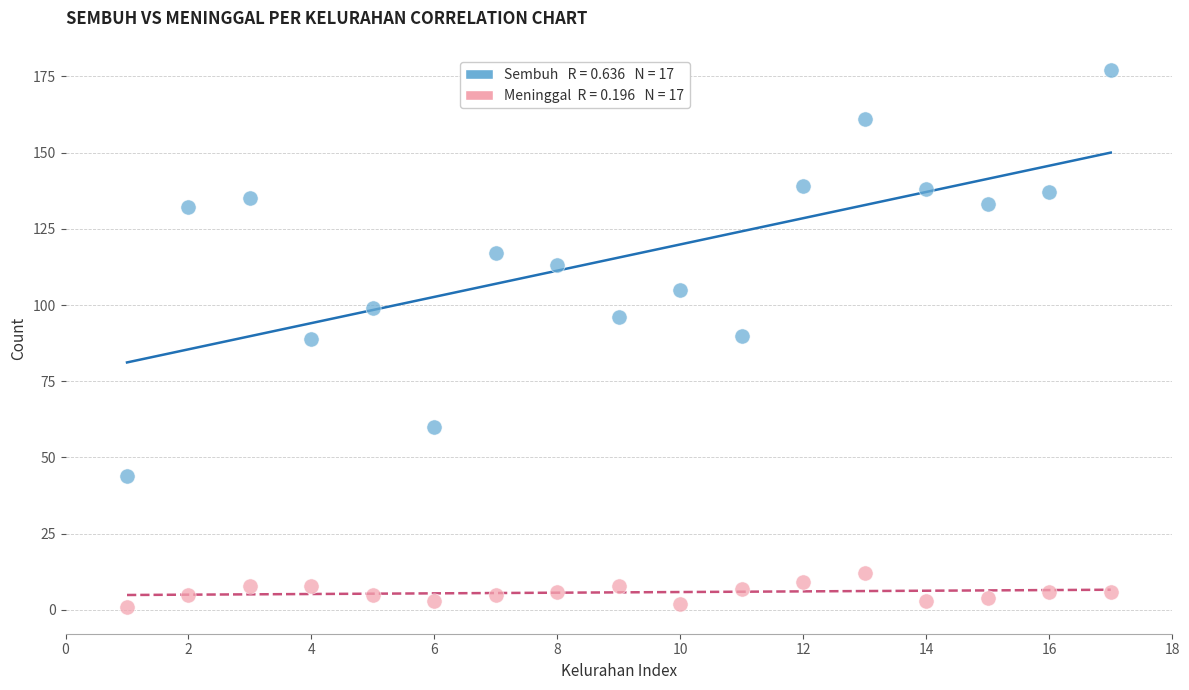

Across all data points, what is the range of X values (max minus min)?

16